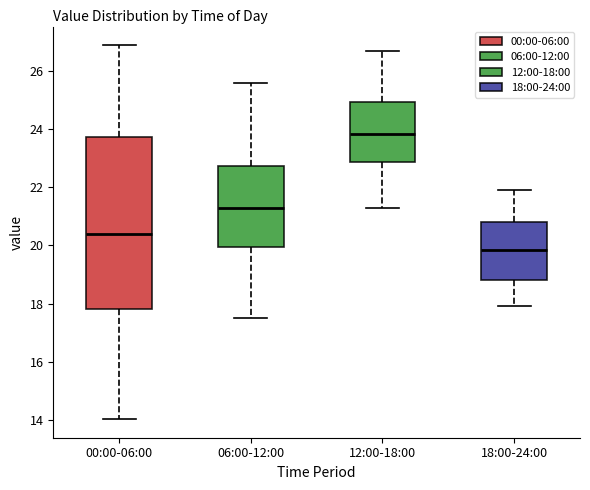

Which box has the highest median line?

12:00-18:00